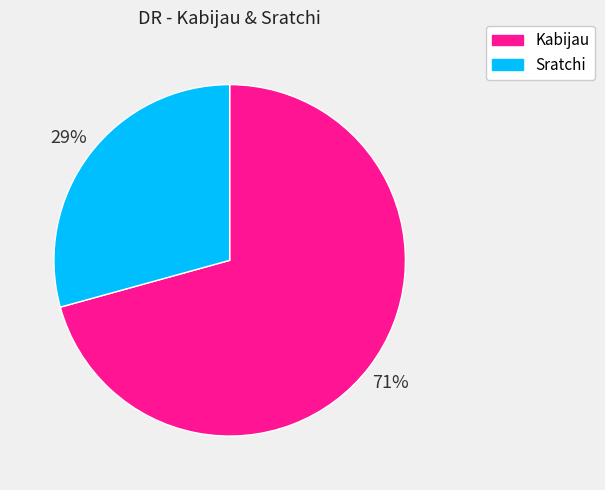

True or false: Sratchi accounts for 44% of the total.

False